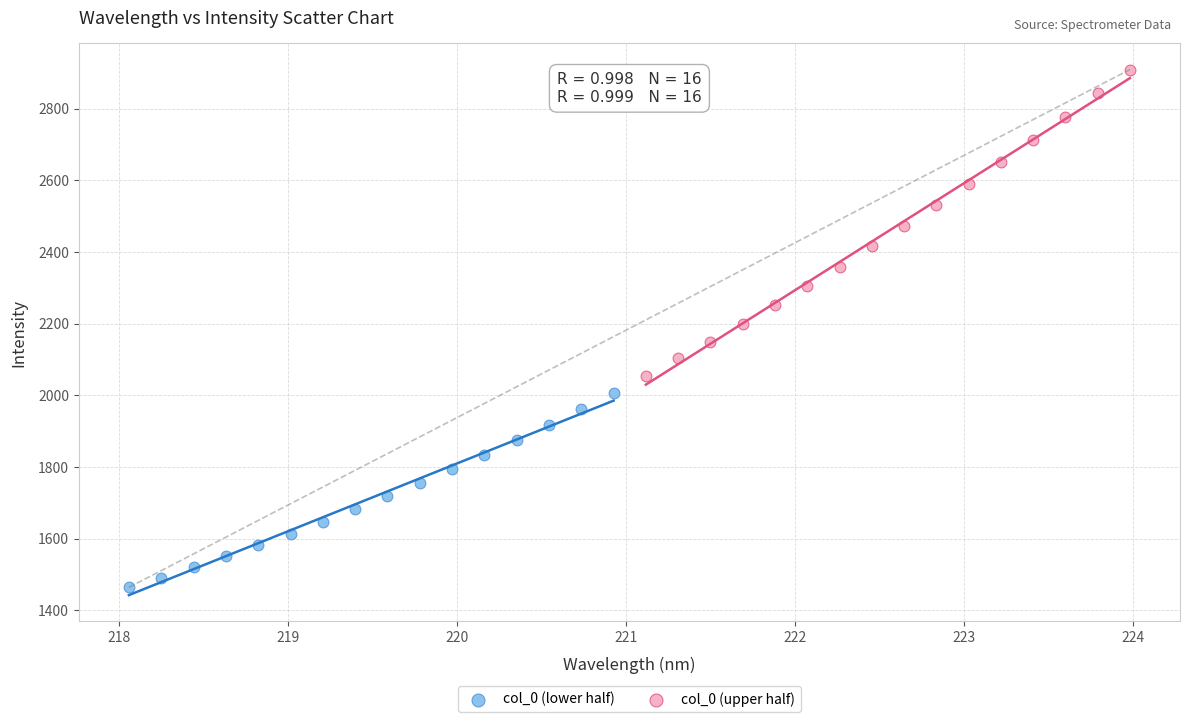

Which series reaches the maximum Y coordinate?

col_0 (upper half)